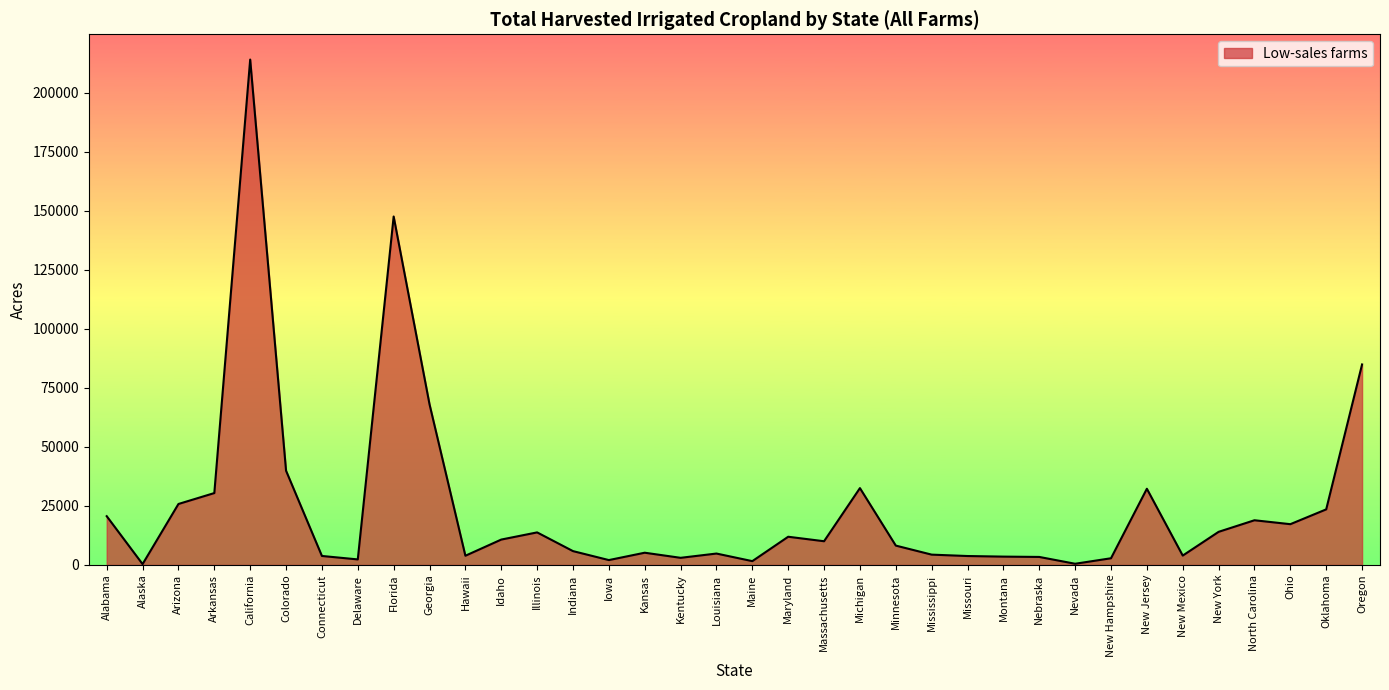

What is the greatest value displayed?

213957